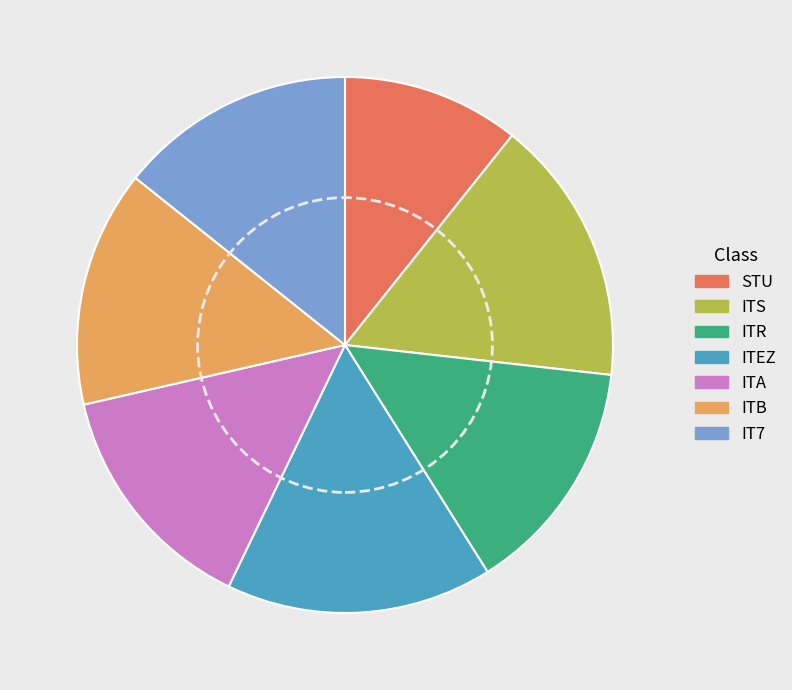

Does STU represent more than half of the total?

No